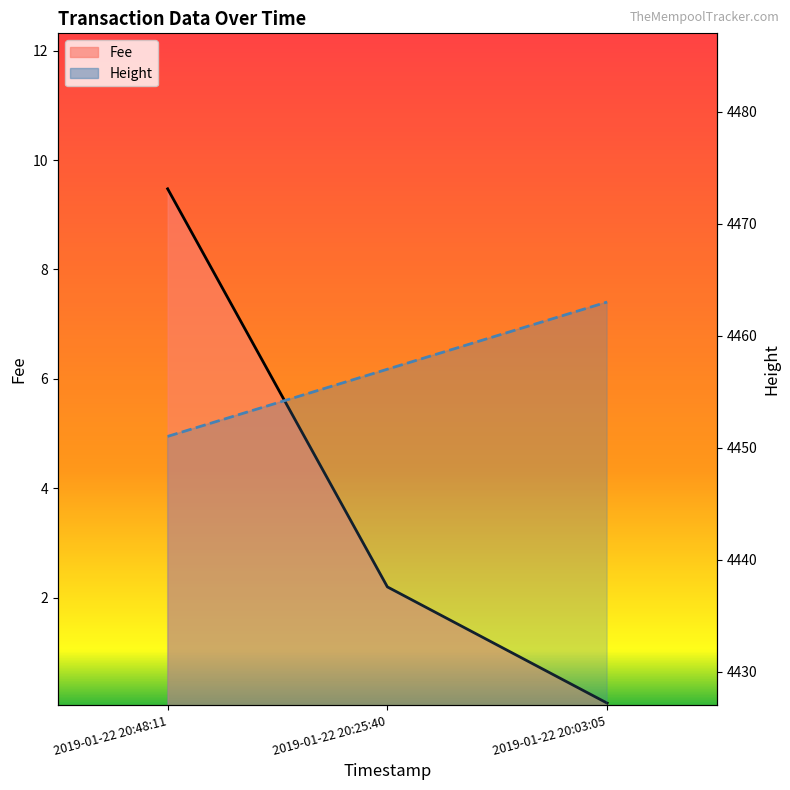

Does the chart display data point markers on the line(s)?

No